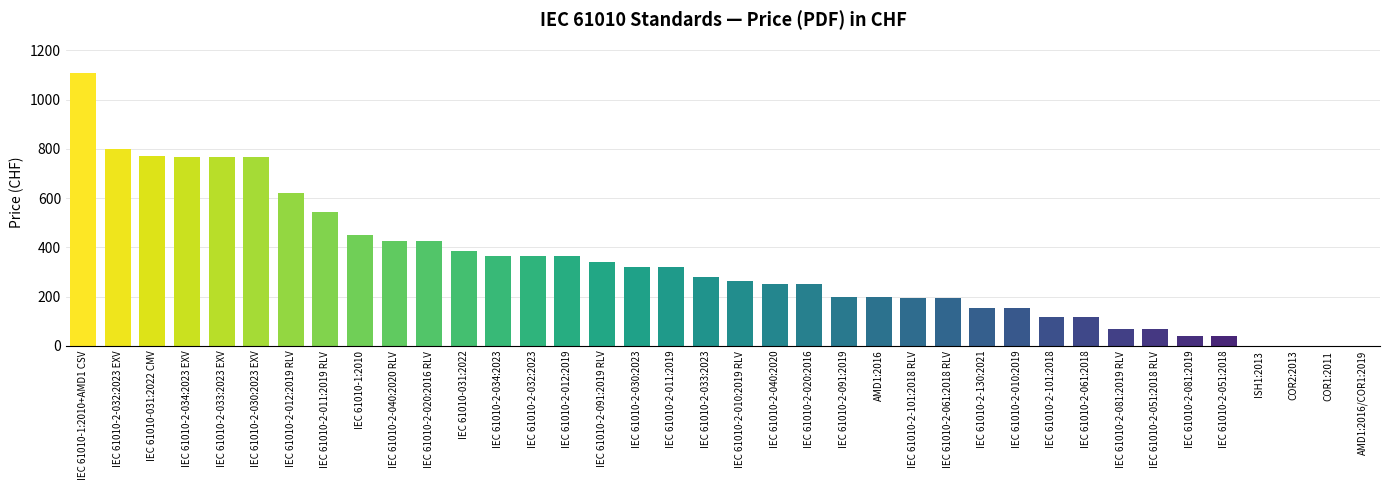

What is the sum of all values?

12491